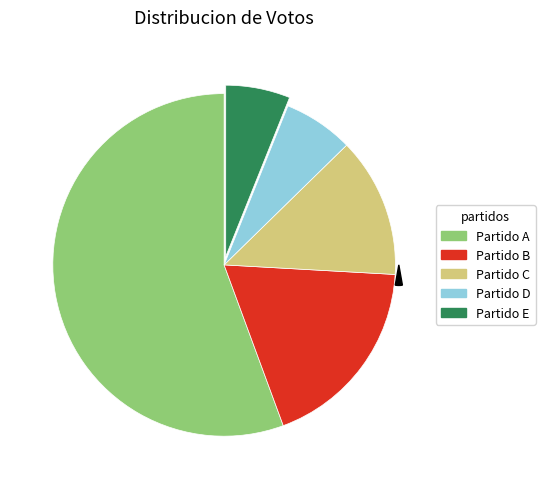

Which category has the biggest portion of the pie?

Partido A